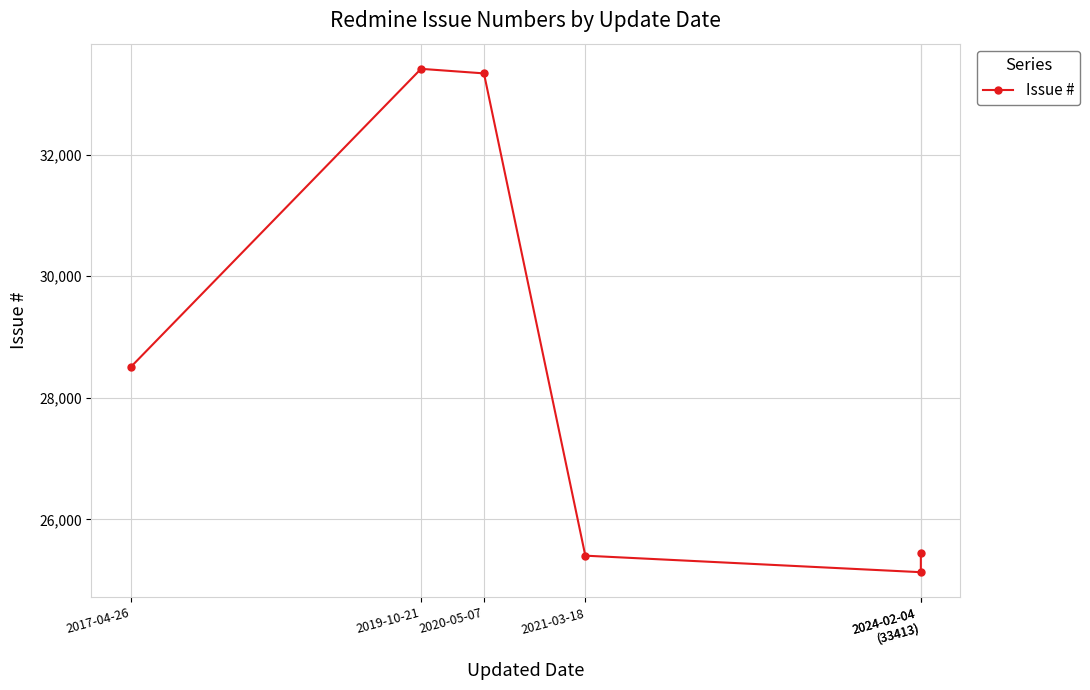

Approximately how many times larger is the value at 2019-10-21 compared to 2024-02-04
(33413)?

1.3